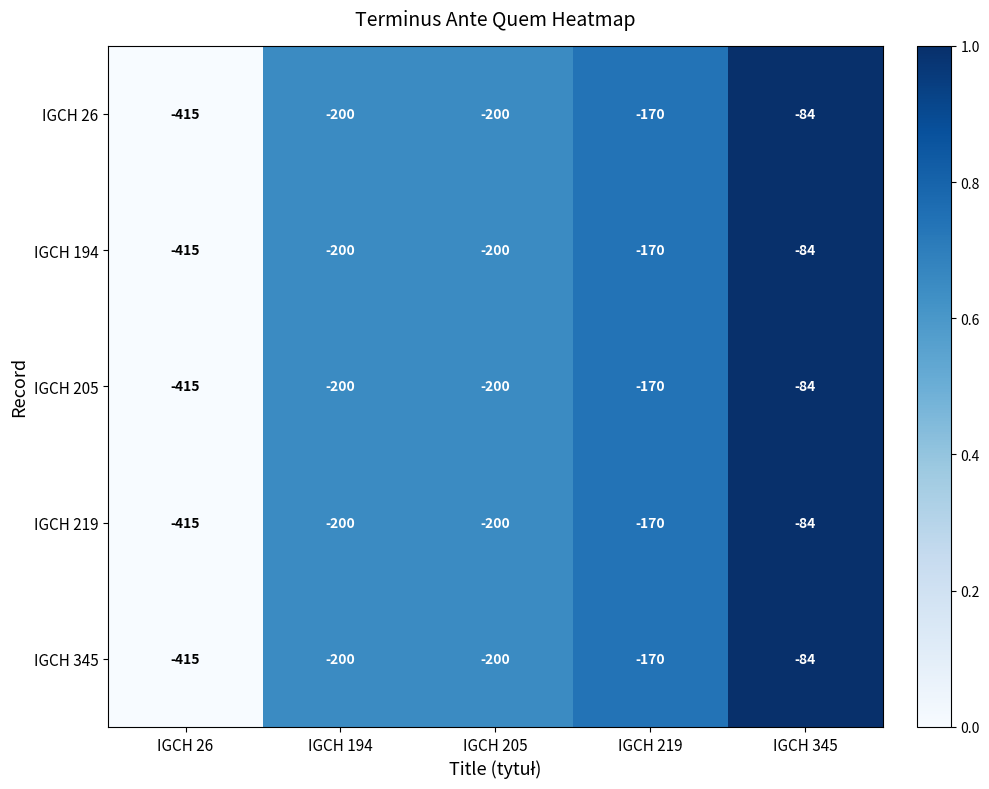

At which category is the sum across all series the highest?

IGCH 345